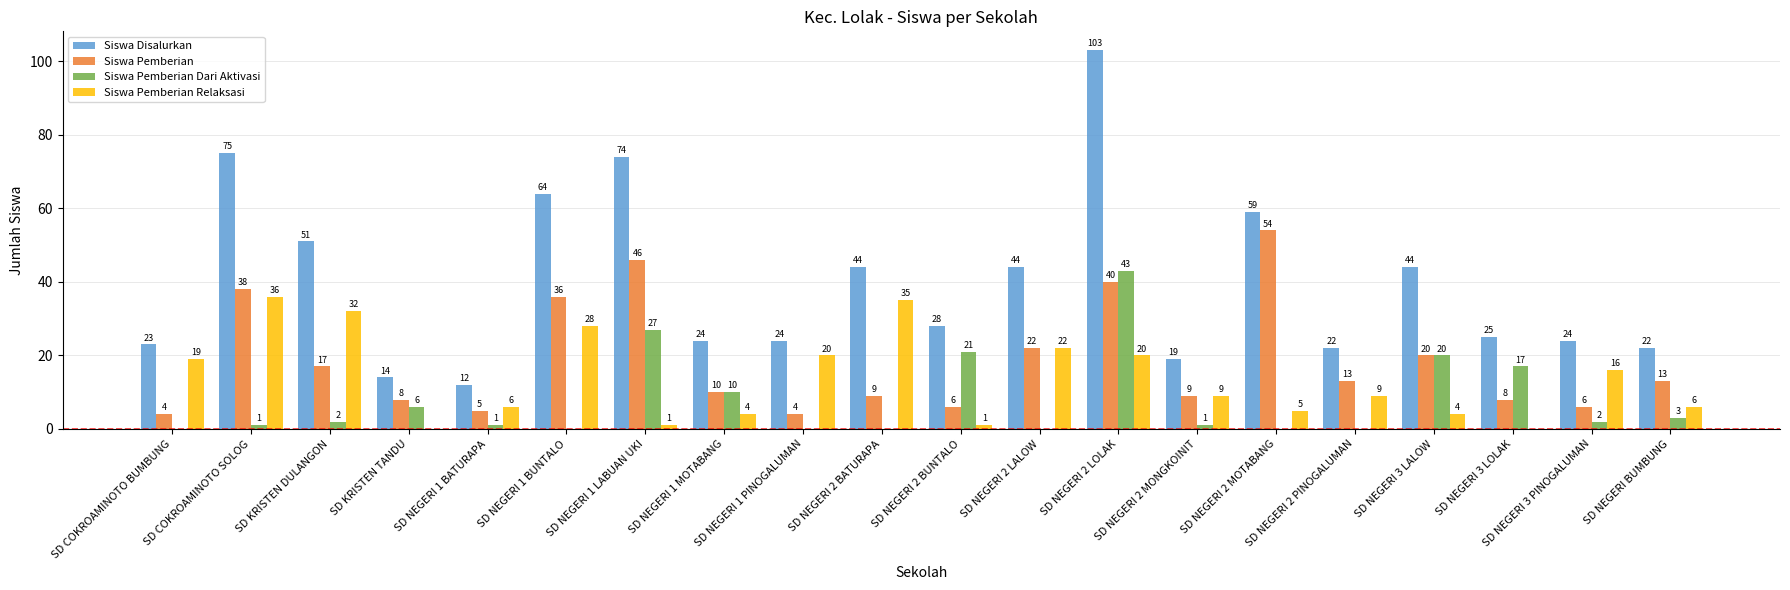

Reading right to left, transcribe all the data shown in this chart.

Siswa Disalurkan: 22	24	25	44	22	59	19	103	44	28	44	24	24	74	64	12	14	51	75	23
Siswa Pemberian: 13	6	8	20	13	54	9	40	22	6	9	4	10	46	36	5	8	17	38	4
Siswa Pemberian Dari Aktivasi: 3	2	17	20	0	0	1	43	0	21	0	0	10	27	0	1	6	2	1	0
Siswa Pemberian Relaksasi: 6	16	0	4	9	5	9	20	22	1	35	20	4	1	28	6	0	32	36	19